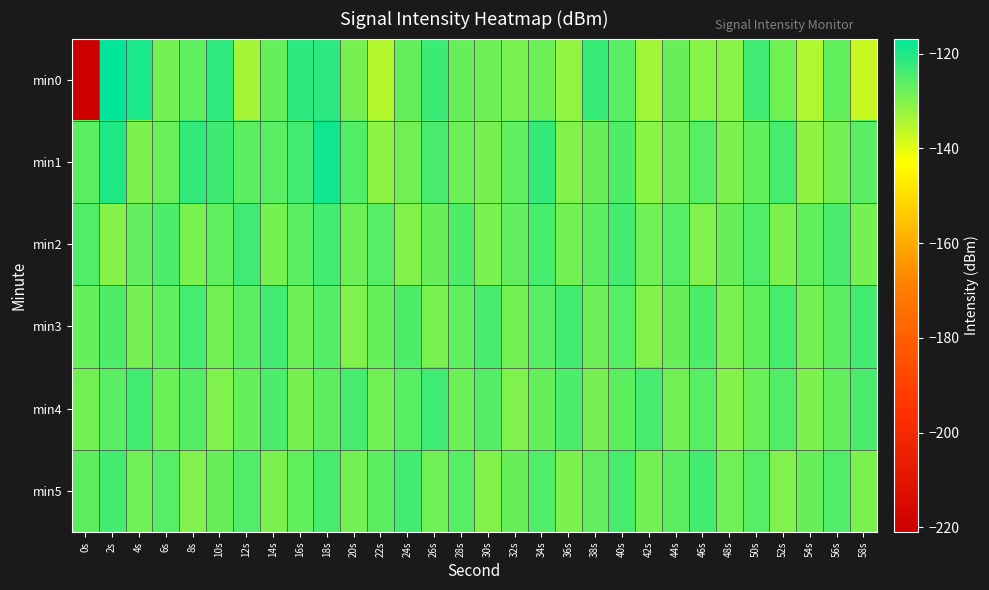

Reading left to right, list all the values displayed in this chart.

min0: 0s=-221.0	2s=-116.8	4s=-119.8	6s=-128.8	8s=-126.8	10s=-121.8	12s=-133.6	14s=-127.2	16s=-121.5	18s=-121.4	20s=-129.1	22s=-135.3	24s=-127.2	26s=-123.1	28s=-127.5	30s=-128.2	32s=-129.3	34s=-128.1	36s=-131.7	38s=-122.7	40s=-125.9	42s=-133.4	44s=-127.4	46s=-130.8	48s=-130.7	50s=-123.4	52s=-128.5	54s=-134.9	56s=-126.8	58s=-137.2
min1: 0s=-126.4	2s=-120.1	4s=-129.6	6s=-127.8	8s=-122.1	10s=-123.3	12s=-126.3	14s=-126.1	16s=-123.8	18s=-118.5	20s=-125.2	22s=-131.4	24s=-128.6	26s=-124.3	28s=-127.9	30s=-129.1	32s=-126.8	34s=-122.4	36s=-130.2	38s=-127.6	40s=-124.8	42s=-131.0	44s=-128.2	46s=-125.6	48s=-129.8	50s=-127.0	52s=-124.2	54s=-131.6	56s=-128.8	58s=-126.0
min2: 0s=-125.0	2s=-130.5	4s=-127.2	6s=-124.7	8s=-129.3	10s=-126.8	12s=-123.4	14s=-128.9	16s=-126.1	18s=-123.7	20s=-128.2	22s=-125.6	24s=-130.1	26s=-127.5	28s=-124.9	30s=-129.4	32s=-126.9	34s=-124.3	36s=-128.8	38s=-126.2	40s=-123.8	42s=-128.3	44s=-125.7	46s=-130.2	48s=-127.6	50s=-125.0	52s=-129.5	54s=-127.0	56s=-124.4	58s=-128.9
min3: 0s=-127.3	2s=-124.8	4s=-129.2	6s=-126.7	8s=-124.1	10s=-128.6	12s=-126.0	14s=-123.6	16s=-128.1	18s=-125.5	20s=-130.0	22s=-127.4	24s=-124.8	26s=-129.3	28s=-126.8	30s=-124.2	32s=-128.7	34s=-126.1	36s=-123.7	38s=-128.2	40s=-125.6	42s=-130.1	44s=-127.5	46s=-124.9	48s=-129.4	50s=-126.9	52s=-124.3	54s=-128.8	56s=-126.2	58s=-123.8
min4: 0s=-128.5	2s=-126.0	4s=-123.6	6s=-128.0	8s=-125.4	10s=-129.9	12s=-127.3	14s=-124.7	16s=-129.2	18s=-126.6	20s=-124.0	22s=-128.5	24s=-125.9	26s=-123.5	28s=-128.0	30s=-125.4	32s=-129.9	34s=-127.3	36s=-124.7	38s=-129.2	40s=-126.6	42s=-124.0	44s=-128.5	46s=-125.9	48s=-130.4	50s=-127.8	52s=-125.2	54s=-129.7	56s=-127.1	58s=-124.5
min5: 0s=-126.4	2s=-123.9	4s=-128.3	6s=-125.7	8s=-130.2	10s=-127.6	12s=-125.0	14s=-129.5	16s=-126.9	18s=-124.3	20s=-128.8	22s=-126.2	24s=-123.8	26s=-128.3	28s=-125.7	30s=-130.2	32s=-127.6	34s=-125.0	36s=-129.5	38s=-126.9	40s=-124.3	42s=-128.8	44s=-126.2	46s=-123.8	48s=-128.3	50s=-125.7	52s=-130.2	54s=-127.6	56s=-125.0	58s=-129.5